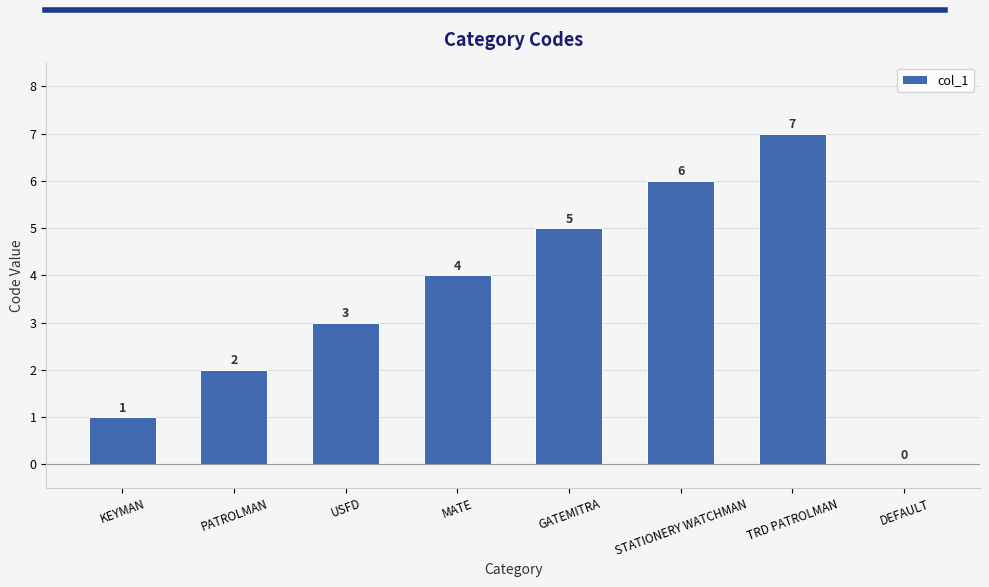

What is the change in value from MATE to STATIONERY WATCHMAN?

+2